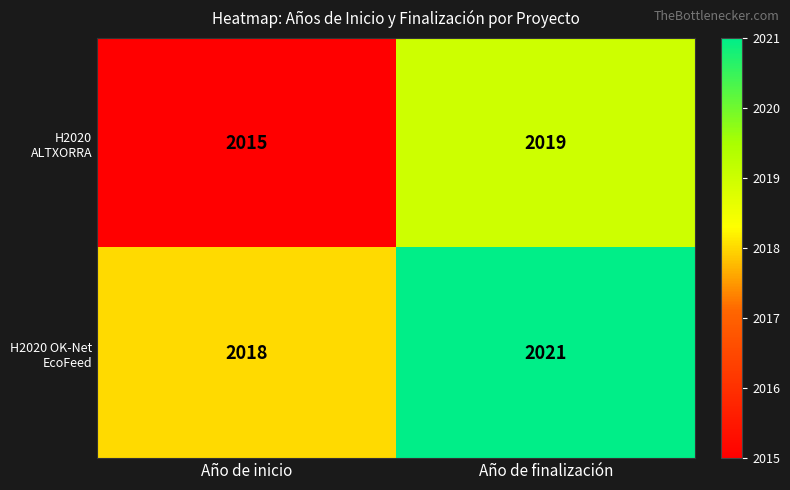

Rank the series by their maximum value, from lowest to highest.

H2020 ALTXORRA, H2020 OK-Net EcoFeed